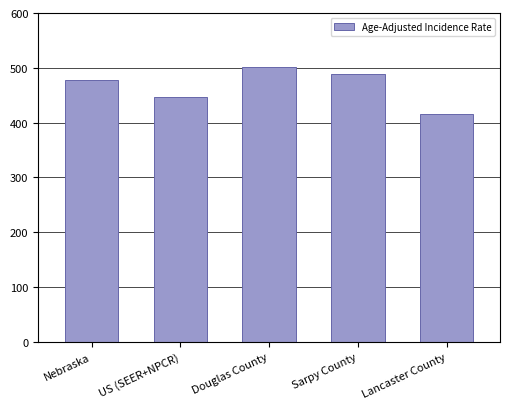

Which category has the highest value across all series?

Douglas County